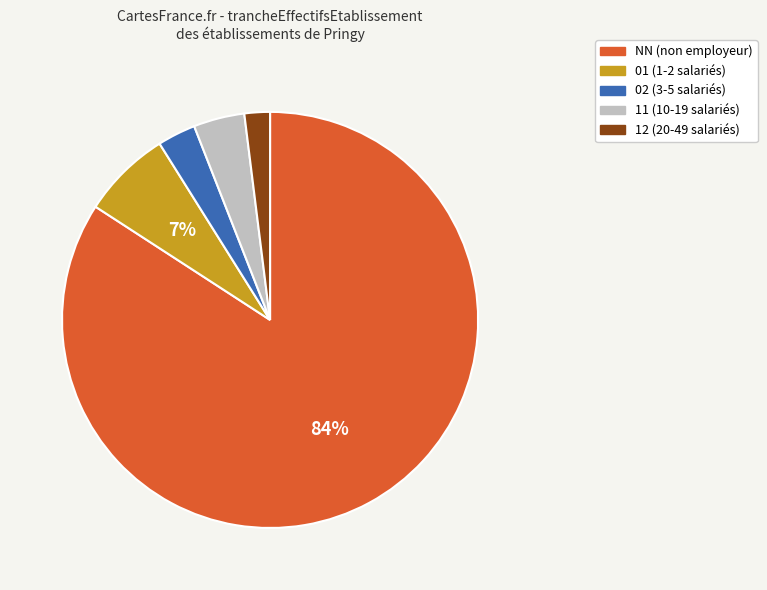

Approximately how many times larger is the value at 02 compared to 12?

1.5